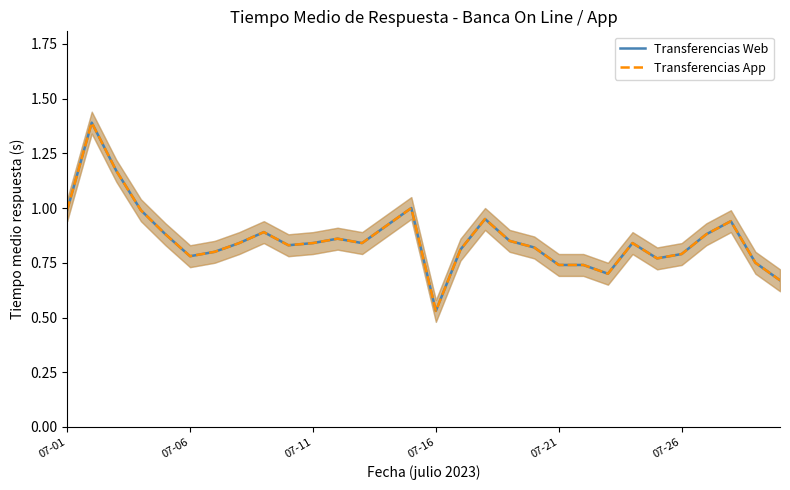

How many lines are shown in the chart?

2